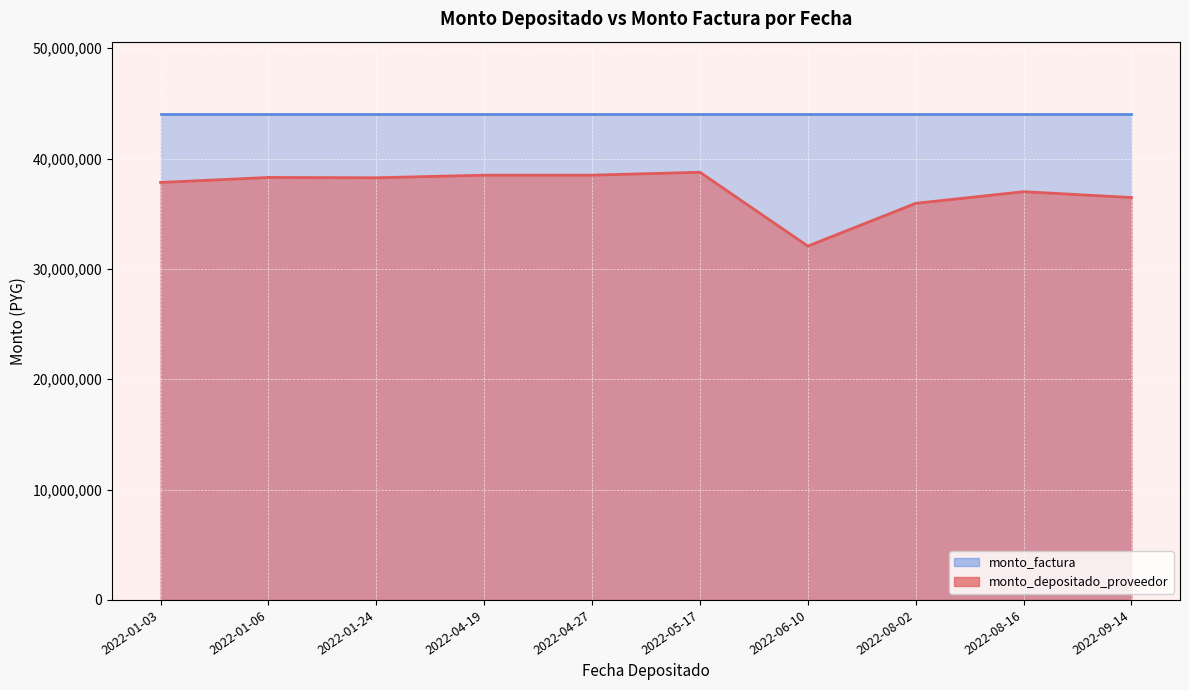

What is the average value of the monto_depositado_proveedor series?

37451729